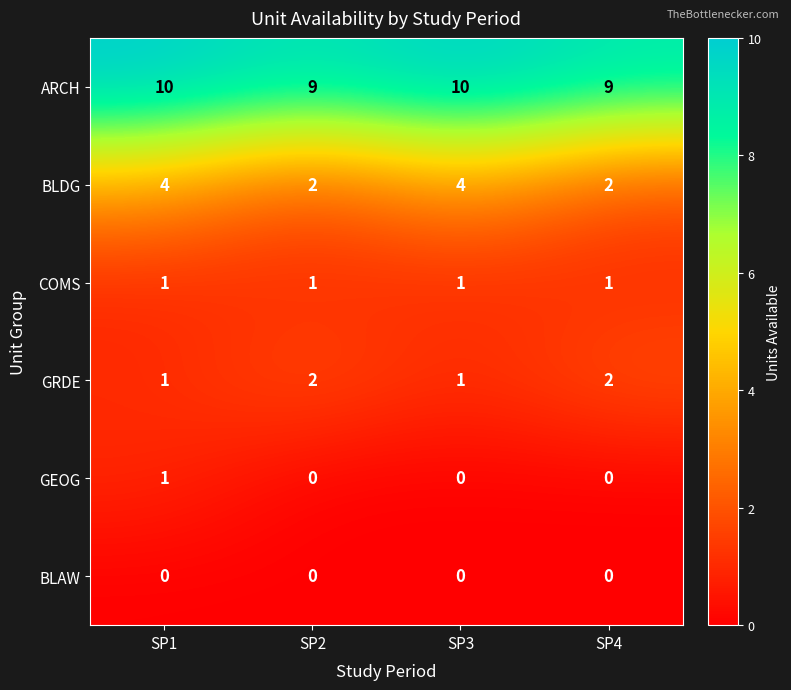

Which series changed the most between SP1 and SP4?

BLDG